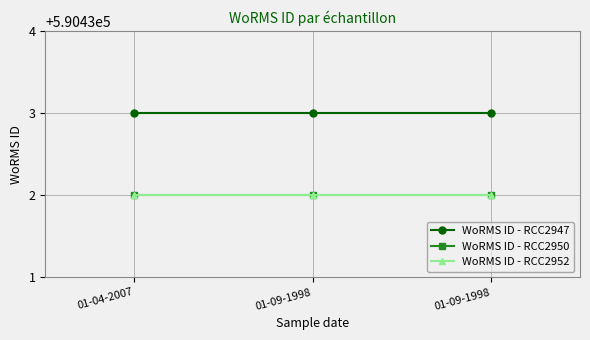

Reading left to right, what are all the values shown in this chart?

WoRMS ID - RCC2947: 590433	590433	590433
WoRMS ID - RCC2950: 590432	590432	590432
WoRMS ID - RCC2952: 590432	590432	590432